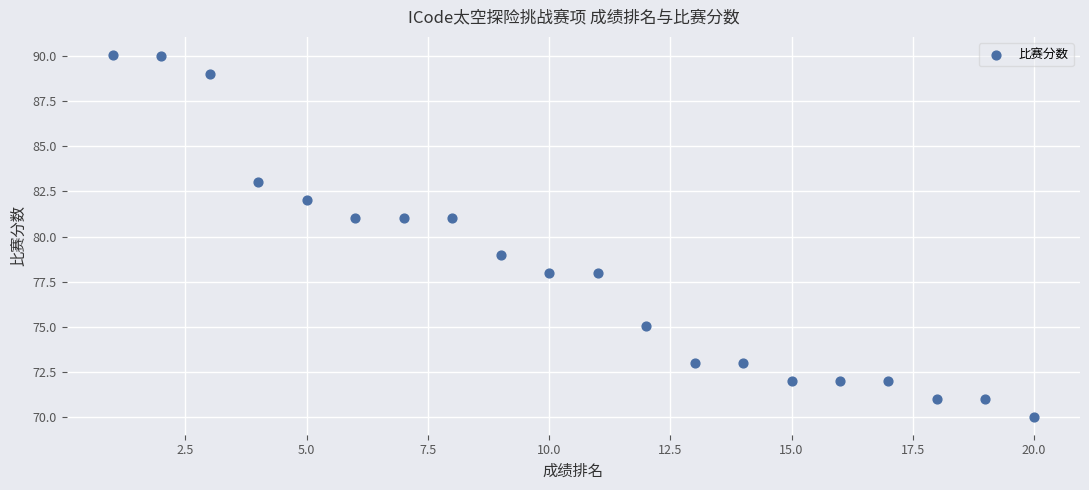

What is the range of Y values (max minus min)?

20.0